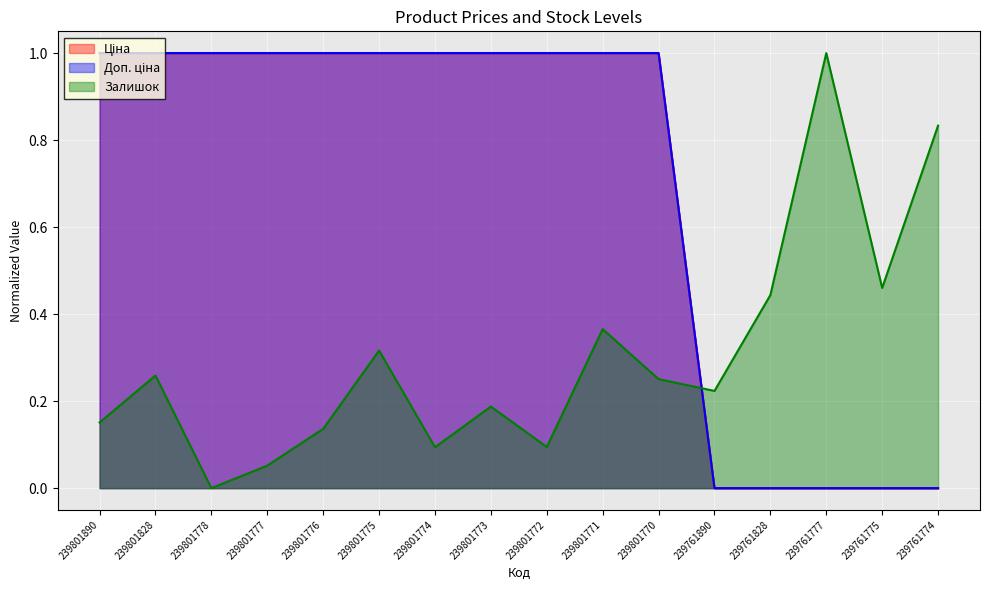

The value of Ціна at 239801775 is 1.4. True or false?

False